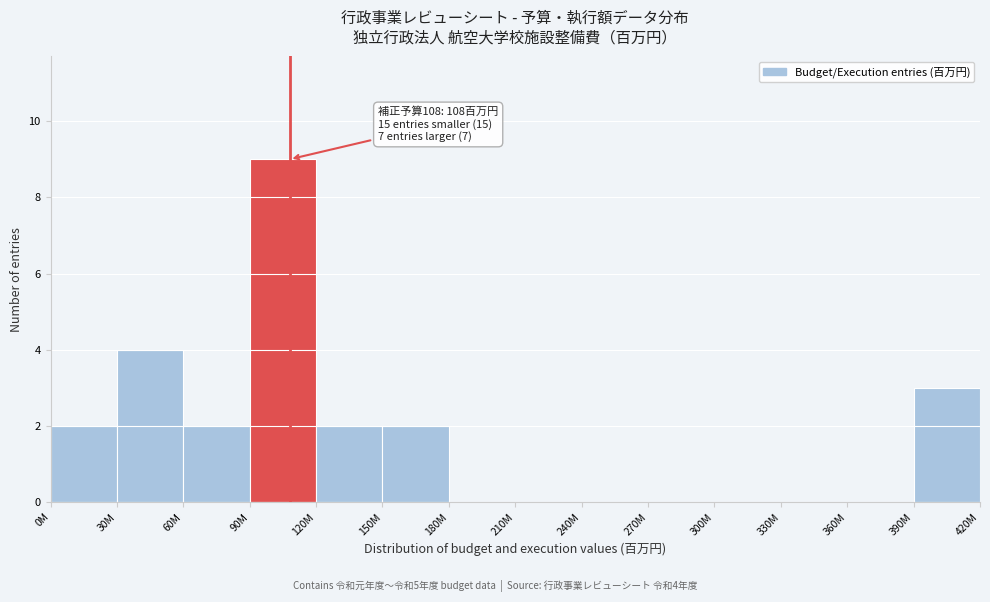

Reading right to left, what are all the values shown in this chart?

390M=3	360M=0	330M=0	300M=0	270M=0	240M=0	210M=0	180M=0	150M=2	120M=2	90M=9	60M=2	30M=4	0M=2